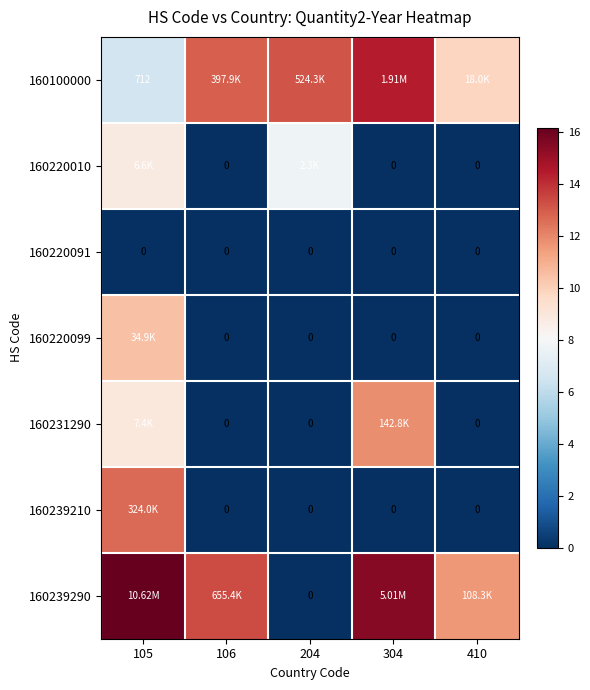

What is the total value across all series at 304?

41.8